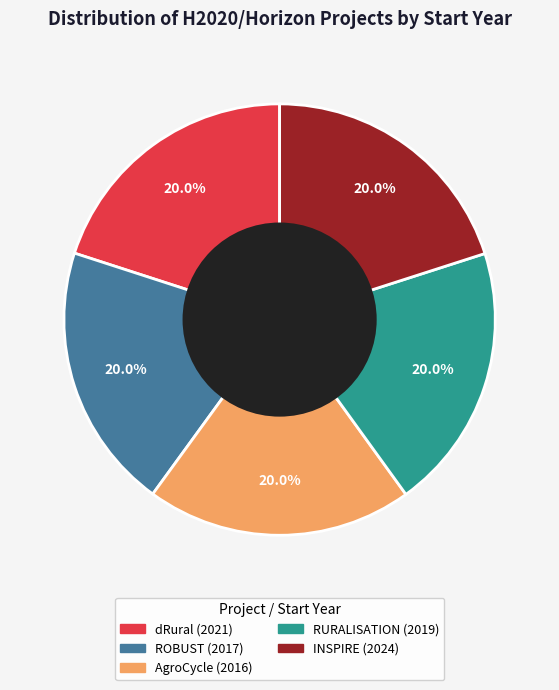

What is the total percentage of AgroCycle and dRural?

40.0%